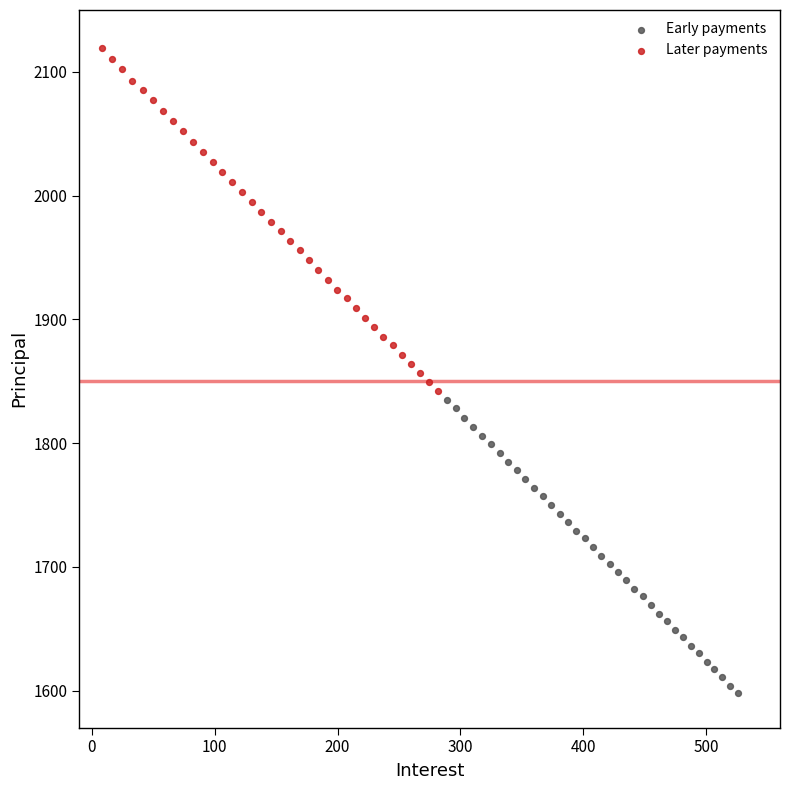

What are all the series names shown in the legend?

Early payments, Later payments